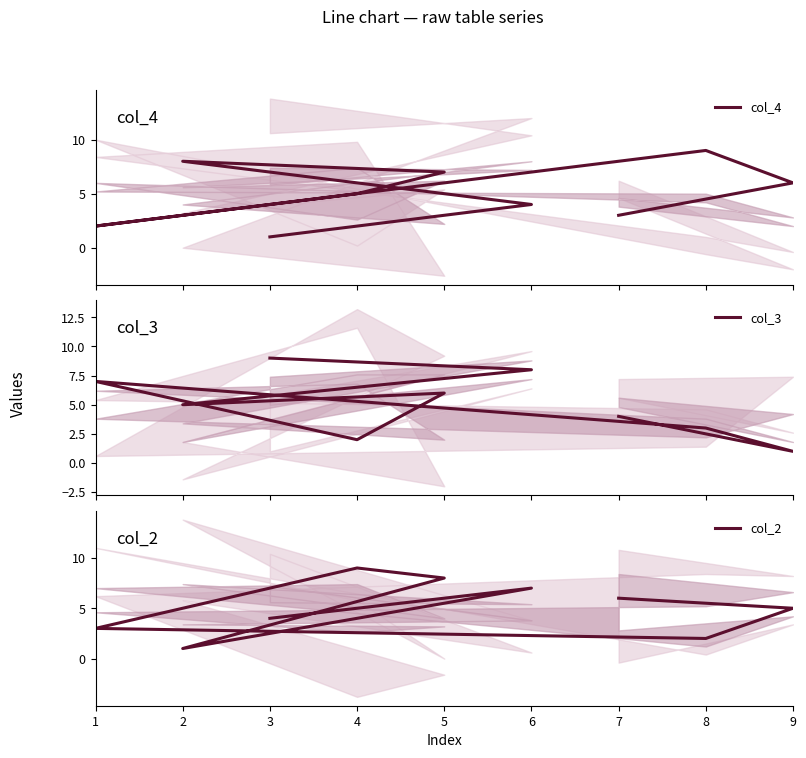

What is the maximum value for col_4?

9